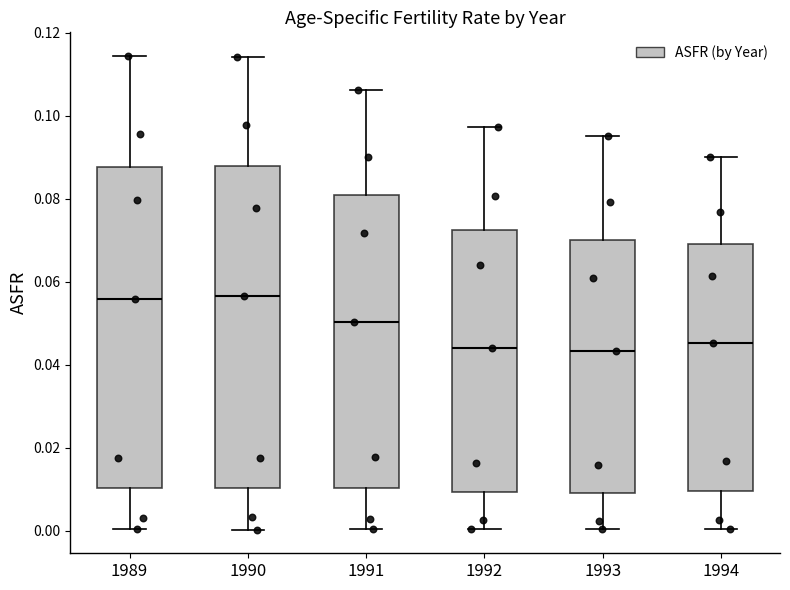

Reading left to right, read every box against the y-axis: the position of its median line, the range the box covers, and the ends of its whiskers. The values are not printed on the chart, so give them approximately, as read against the axis.

1989: median 0.056, box 0.010 to 0.088, whiskers 0.000 to 0.114
1990: median 0.056, box 0.010 to 0.088, whiskers 0.000 to 0.114
1991: median 0.050, box 0.010 to 0.080, whiskers 0.000 to 0.106
1992: median 0.044, box 0.010 to 0.072, whiskers 0.000 to 0.098
1993: median 0.044, box 0.010 to 0.070, whiskers 0.000 to 0.096
1994: median 0.046, box 0.010 to 0.070, whiskers 0.000 to 0.090